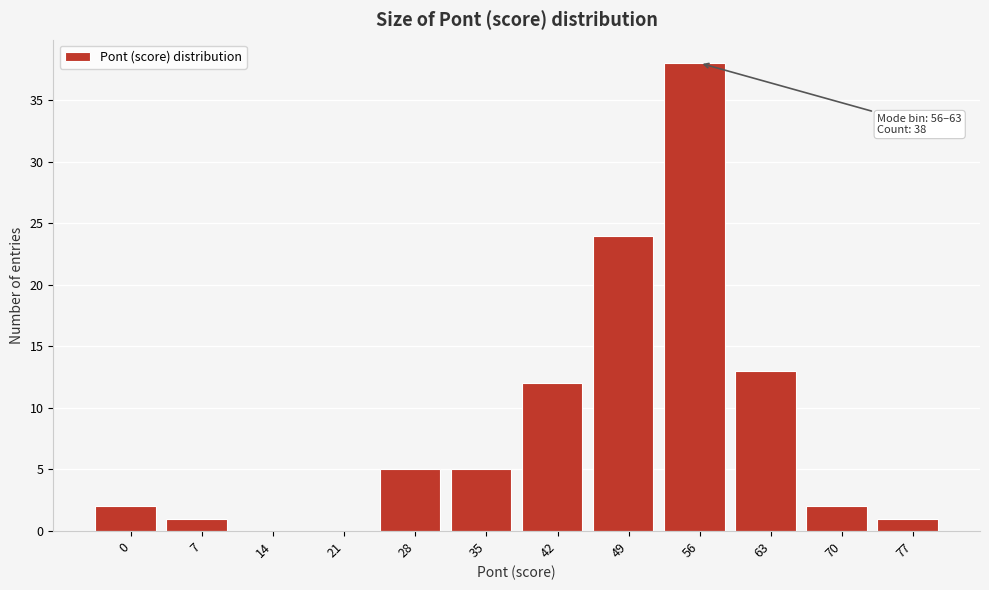

Reading right to left, extract all data points from this chart.

77=1	70=2	63=13	56=38	49=24	42=12	35=5	28=5	21=0	14=0	7=1	0=2